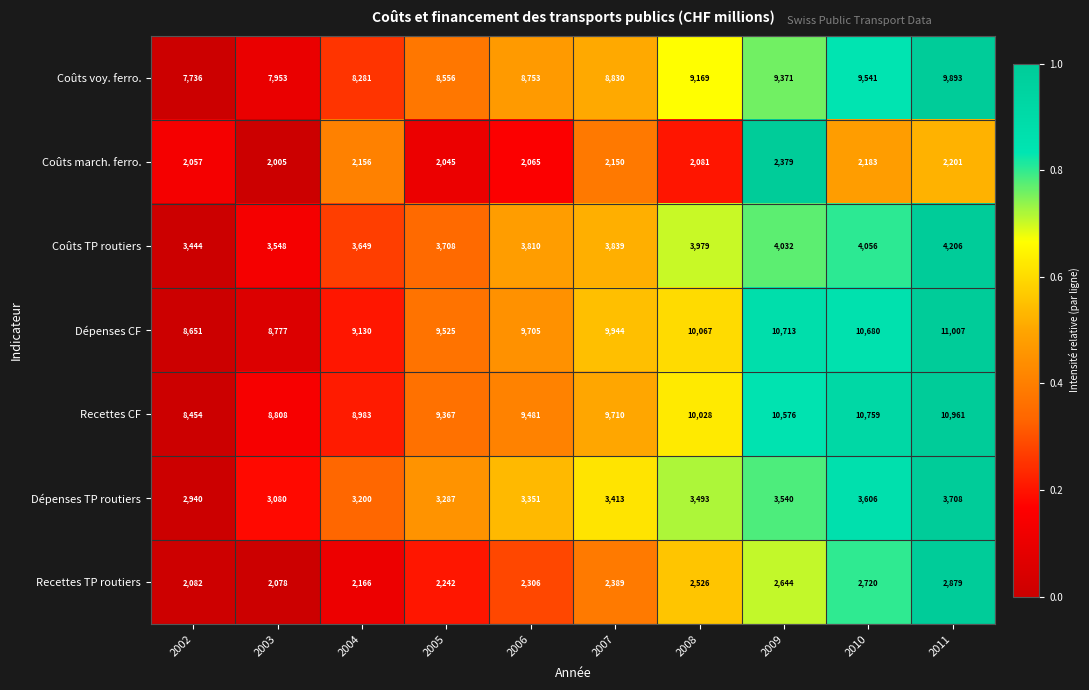

The value of Recettes CF at 2005 is 9367. True or false?

True